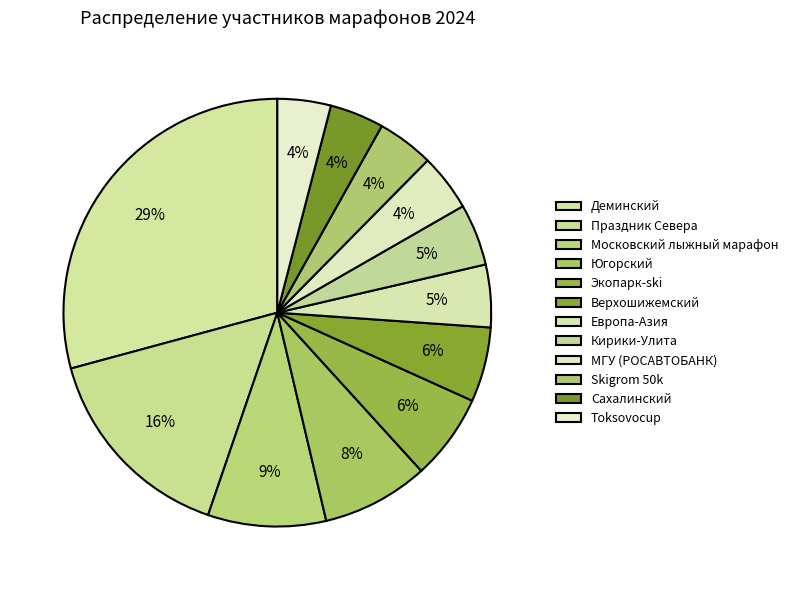

Count the number of slices in the pie.

12